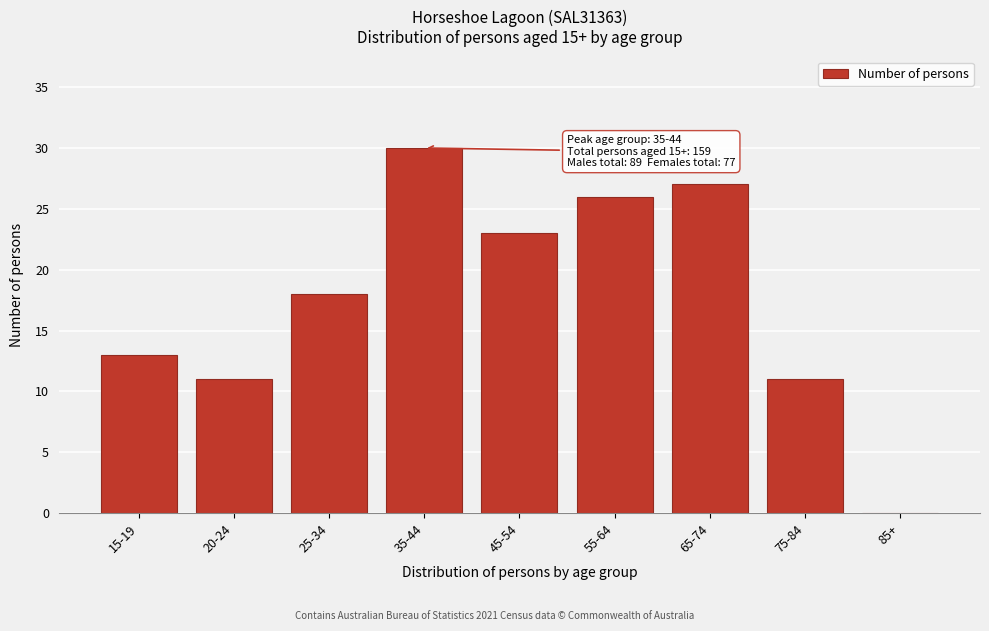

Reading left to right, transcribe all the data shown in this chart.

15-19=13	20-24=11	25-34=18	35-44=30	45-54=23	55-64=26	65-74=27	75-84=11	85+=0